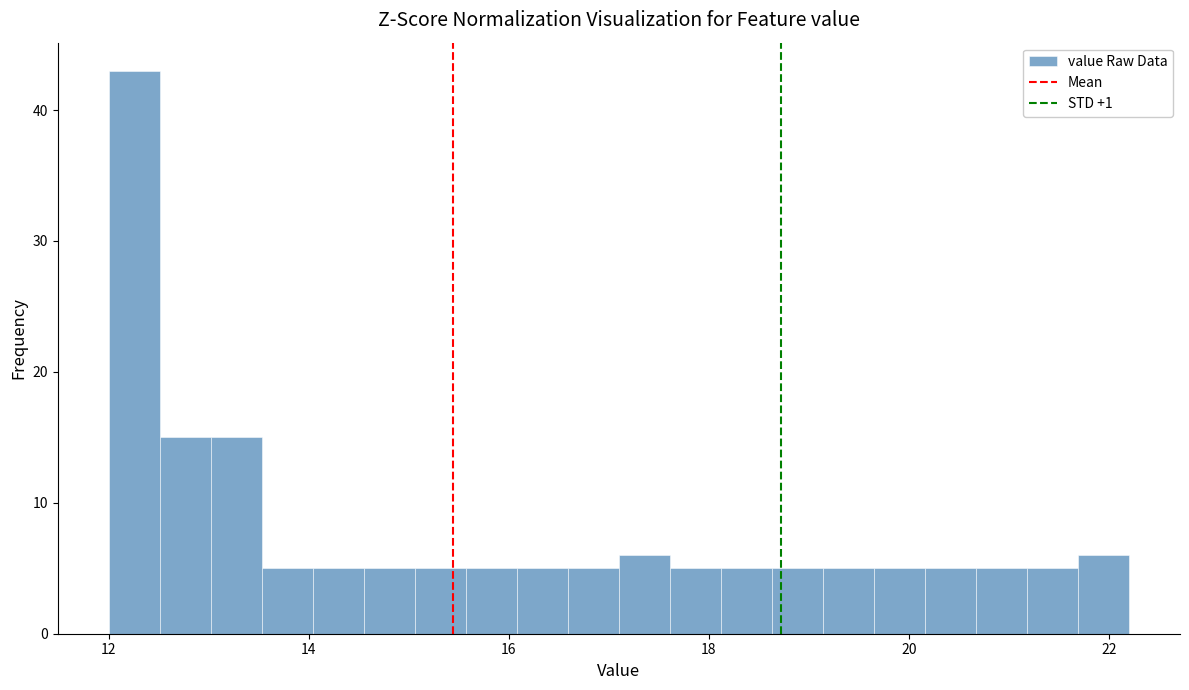

Around what value on the x-axis is the tallest bar? Give the approximate position of its centre, as read against the axis.

12.2